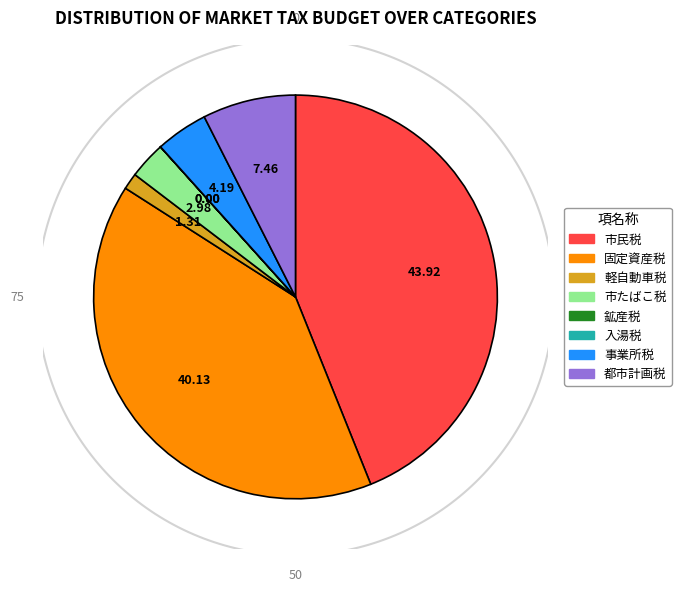

Is there any slice that represents more than half of the pie?

No